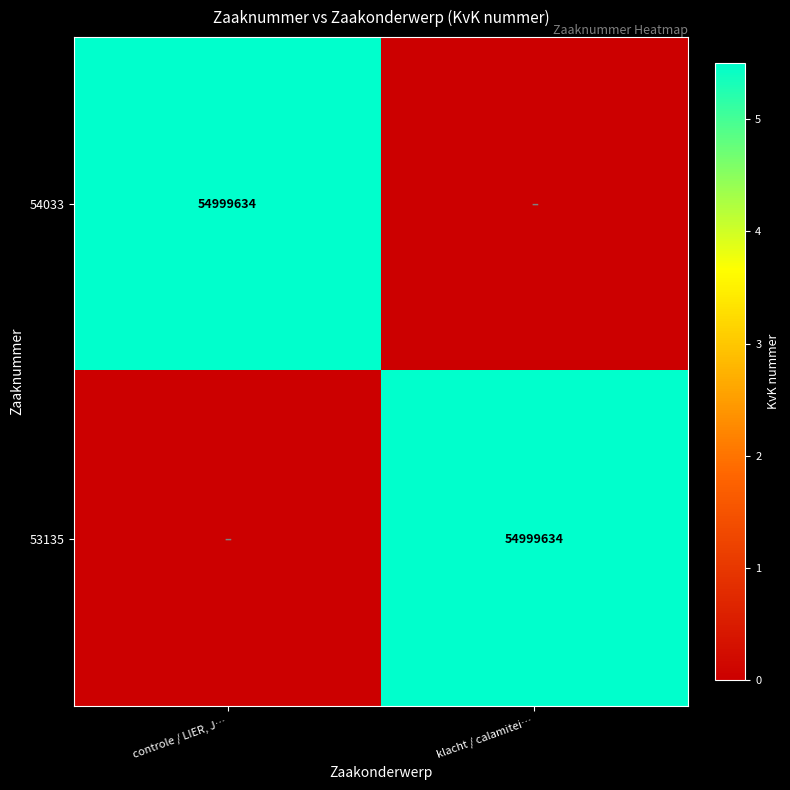

What is the spread (max minus min) of values at klacht / calamitei…?

54999634